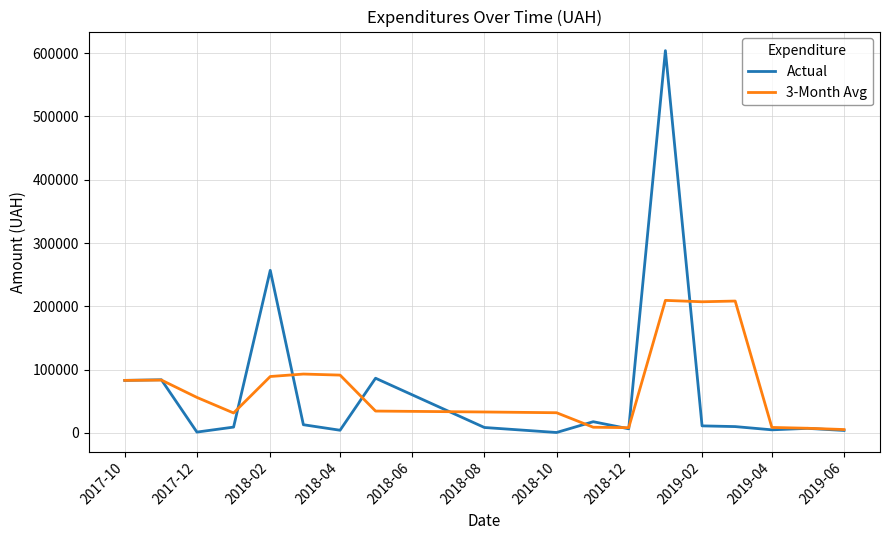

What is the greatest value displayed?

603934.2